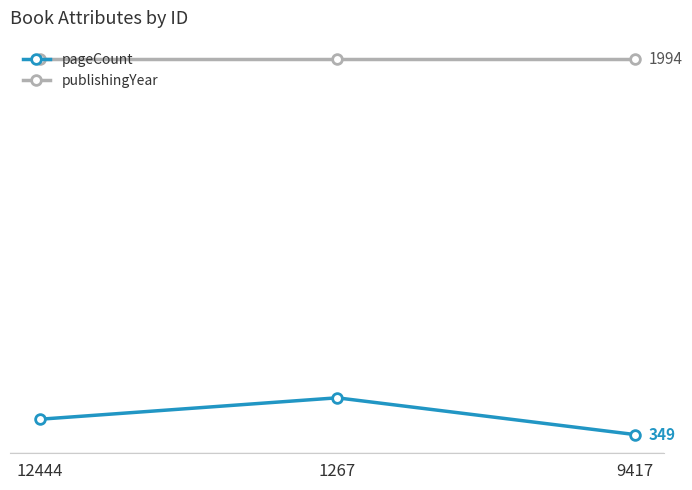

What is the difference between the maximum and minimum values in the pageCount series?

161